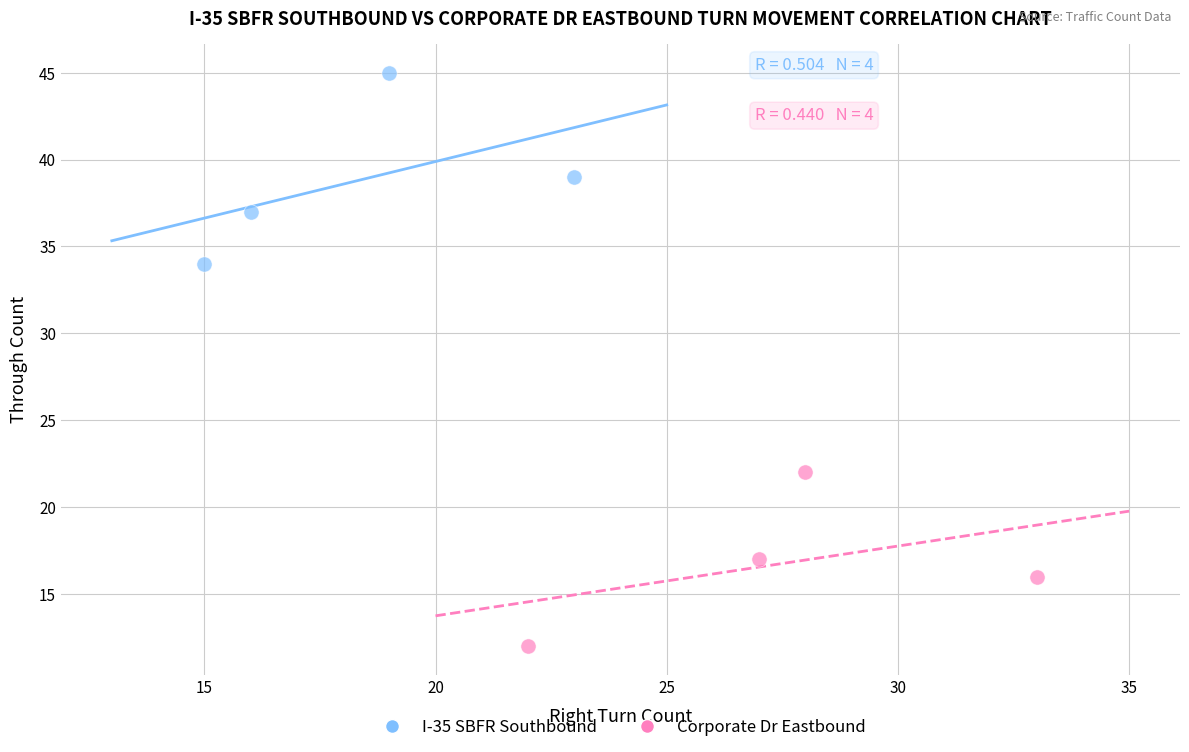

Which series reaches the minimum Y coordinate?

Corporate Dr Eastbound